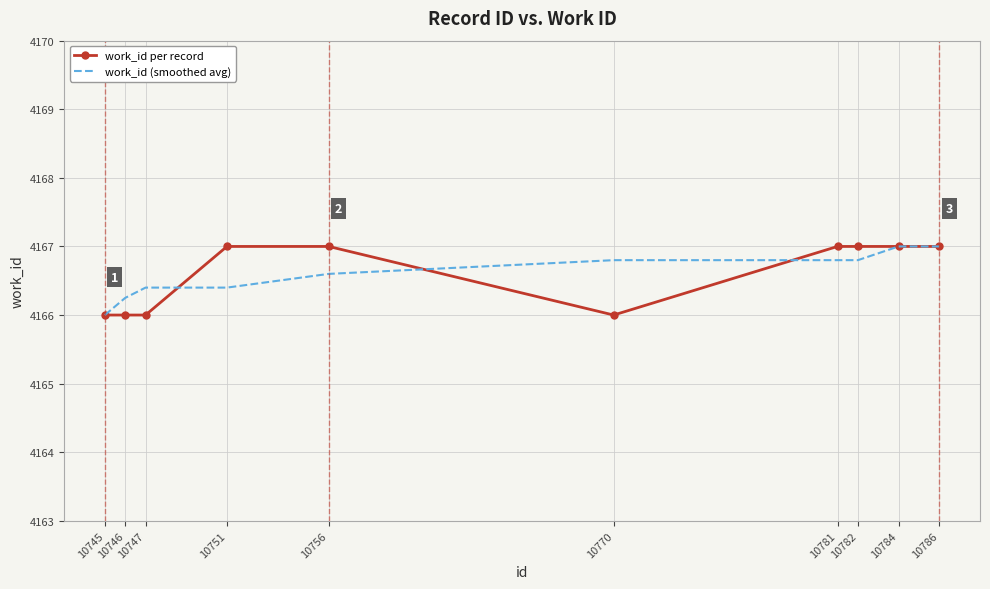

Is the value of work_id per record at 10756 greater than the value of work_id (smoothed avg) at 10751?

Yes